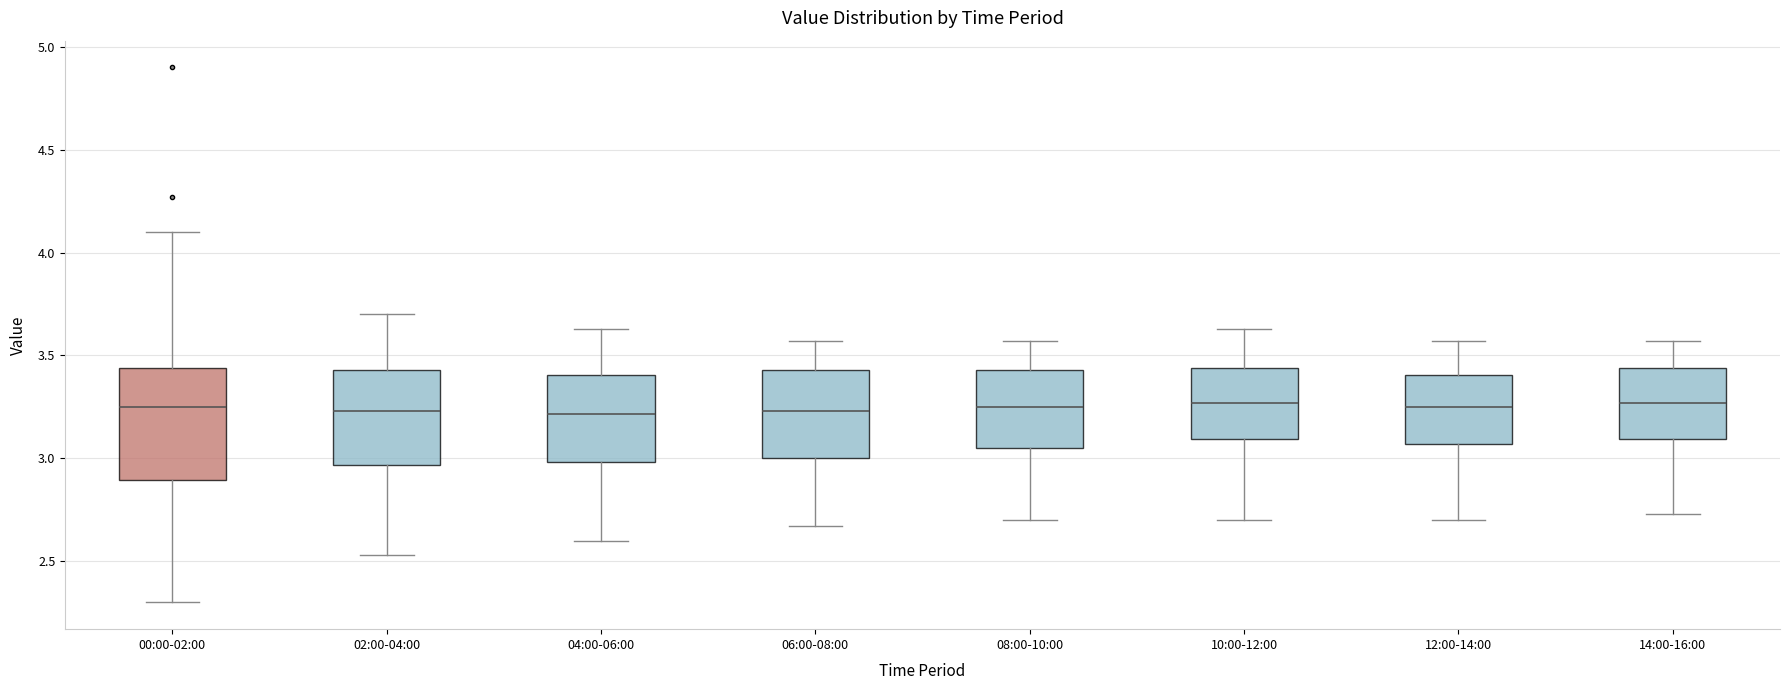

Reading left to right, transcribe this box plot: for each box, give where its median line is, the range the box spans, and where its two whiskers end, as read against the y-axis. The values are not printed on the chart, so give them approximately, as read against the axis.

00:00-02:00: median 3.25, box 2.90 to 3.45, whiskers 2.30 to 4.10
02:00-04:00: median 3.25, box 2.95 to 3.45, whiskers 2.55 to 3.70
04:00-06:00: median 3.20, box 3.00 to 3.40, whiskers 2.60 to 3.65
06:00-08:00: median 3.25, box 3.00 to 3.45, whiskers 2.65 to 3.55
08:00-10:00: median 3.25, box 3.05 to 3.45, whiskers 2.70 to 3.55
10:00-12:00: median 3.25, box 3.10 to 3.45, whiskers 2.70 to 3.65
12:00-14:00: median 3.25, box 3.05 to 3.40, whiskers 2.70 to 3.55
14:00-16:00: median 3.25, box 3.10 to 3.45, whiskers 2.75 to 3.55